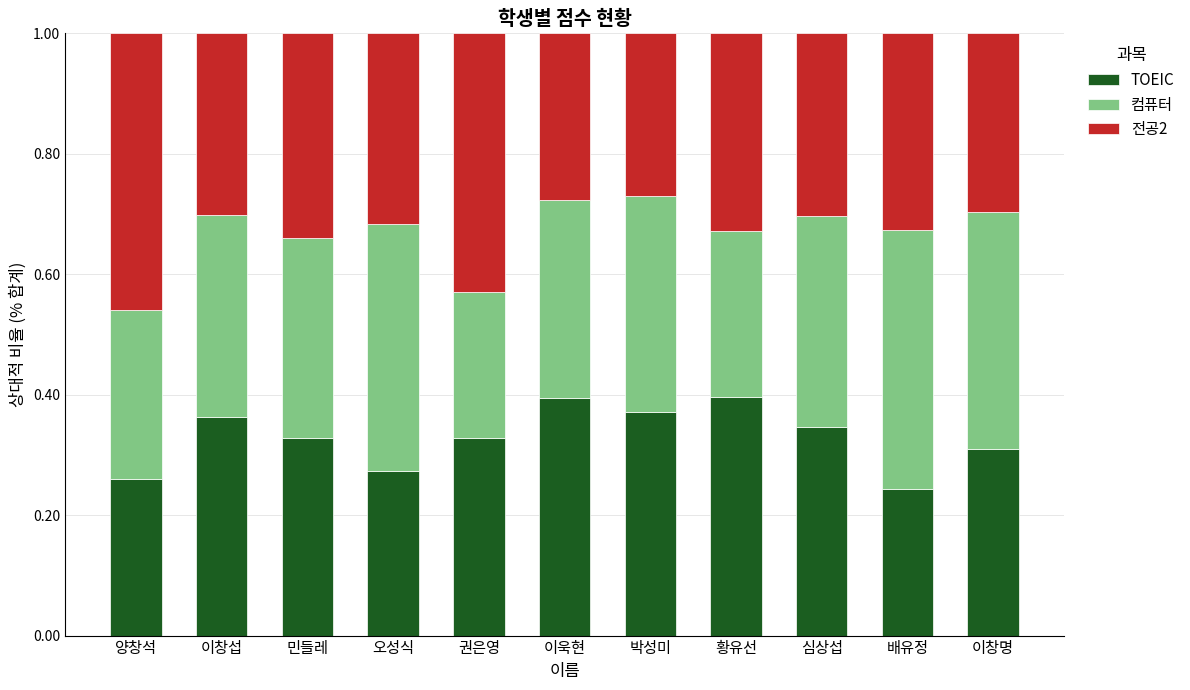

What is the total value across all series at 이창섭?

1.0